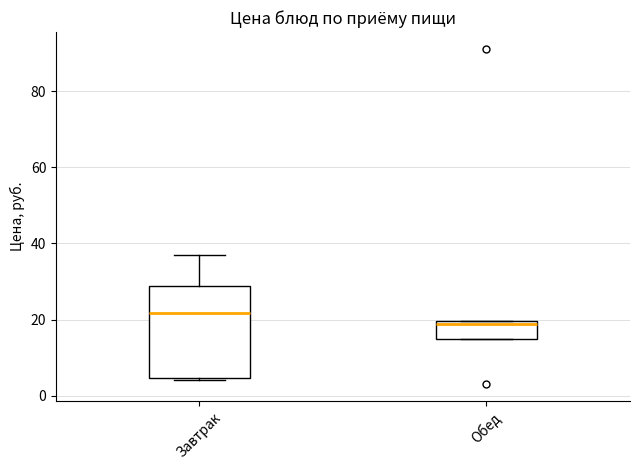

Reading left to right, transcribe this box plot: for each box, give where its median line is, the range the box spans, and where its two whiskers end, as read against the y-axis. The values are not printed on the chart, so give them approximately, as read against the axis.

Завтрак: median 22, box 4 to 28, whiskers 4 (just below the box's lower edge) to 36
Обед: median 18, box 14 to 20, whiskers 14 to 20